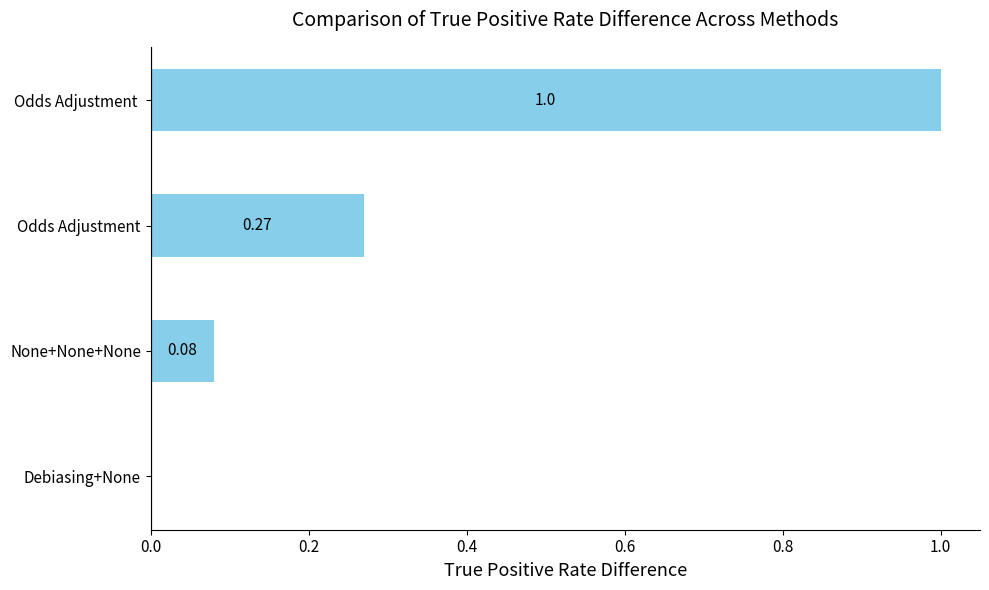

Which label corresponds to the largest value in the chart?

Odds Adjustment 